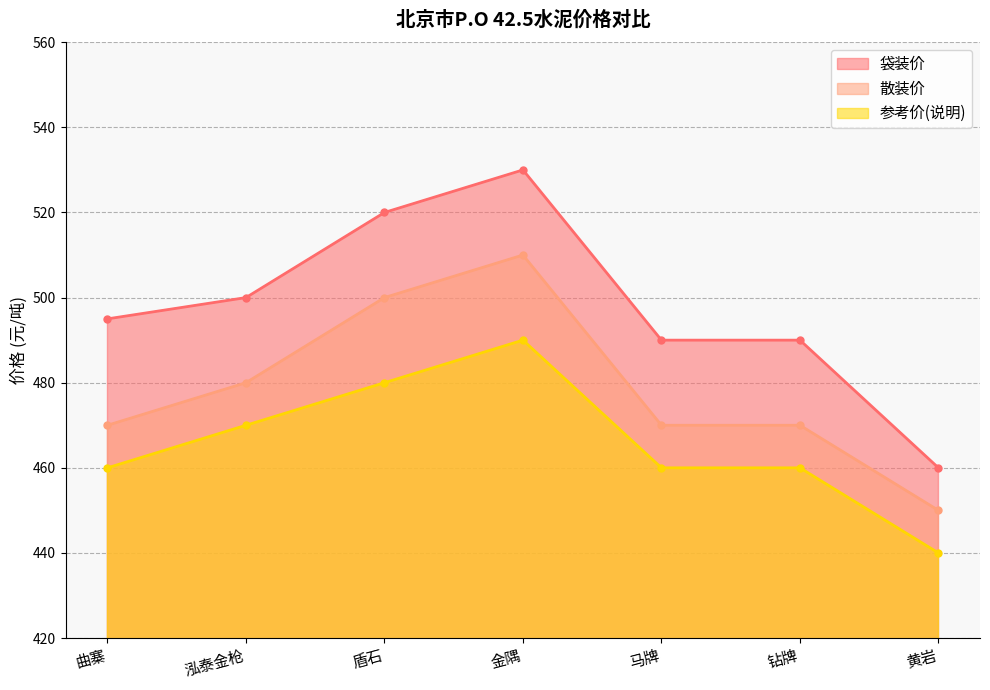

True or false: 散装价 and 袋装价 cross at least once.

False